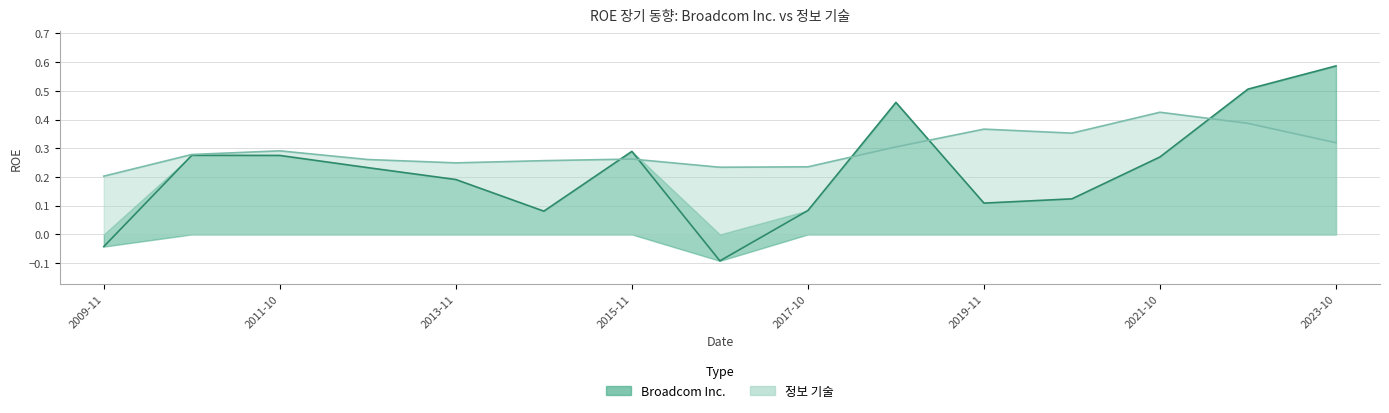

True or false: 정보 기술 has a value of 0.4 at 2011-10.

False